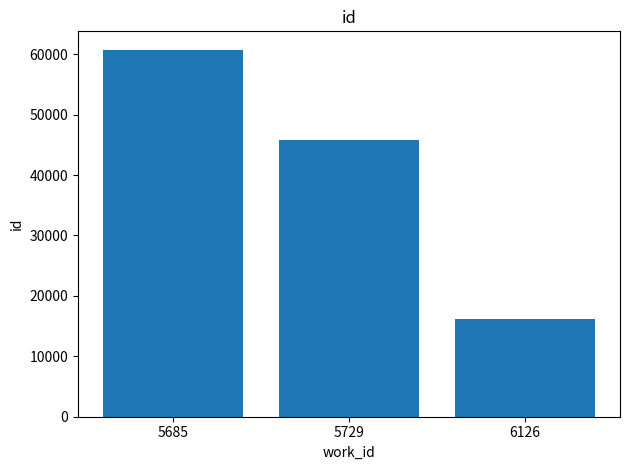

What value does the data have at 5685, to the nearest 10?

60760